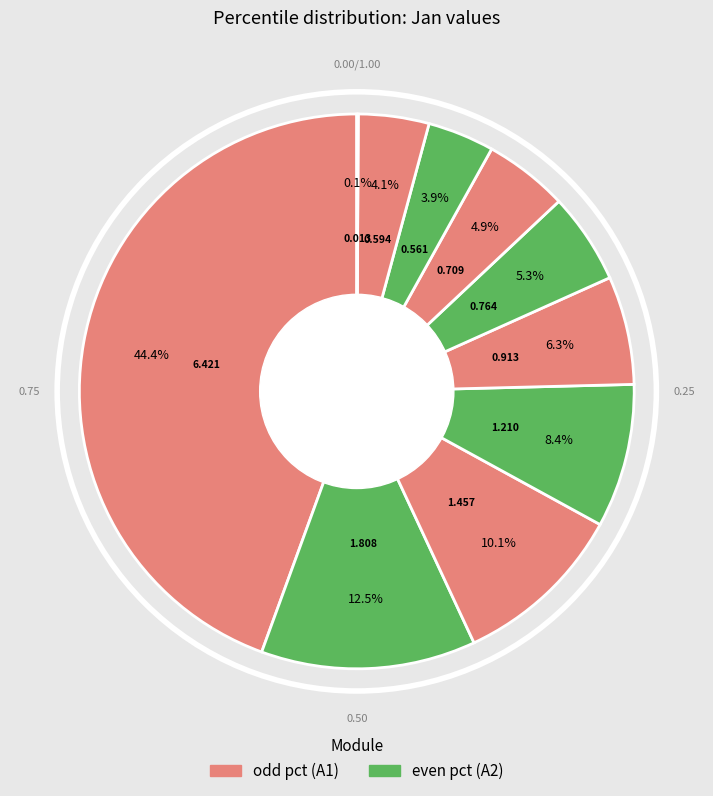

Does any single category account for the majority?

No